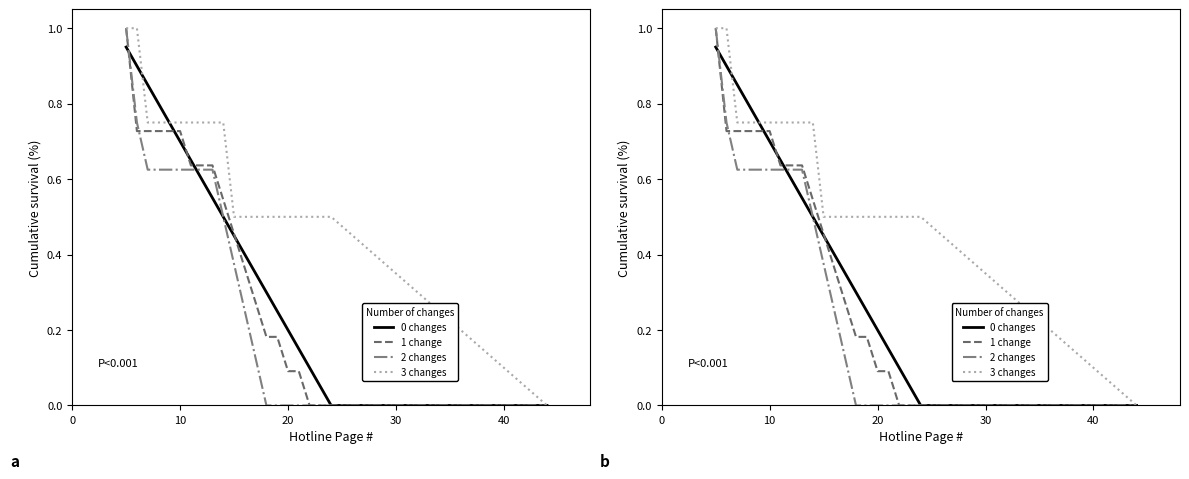

Does the chart display data point markers on the line(s)?

No